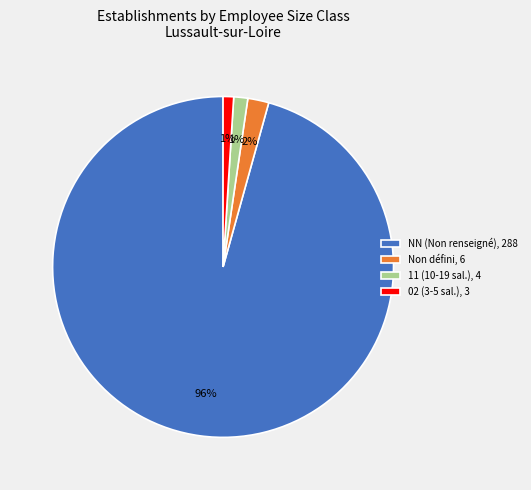

Which slice is the largest?

NN (Non renseigné), 288